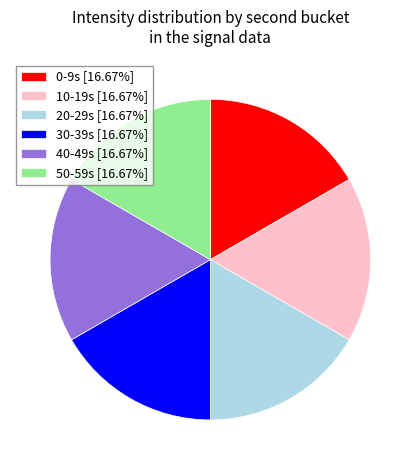

How many segments does this pie chart have?

6